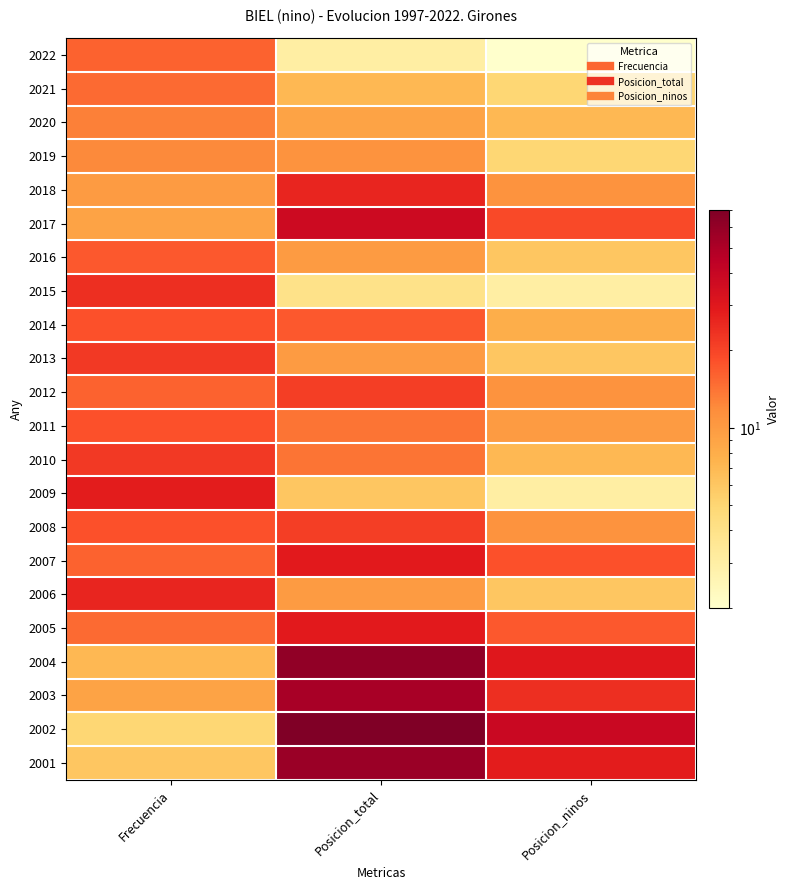

What is the maximum value shown in the chart?

70